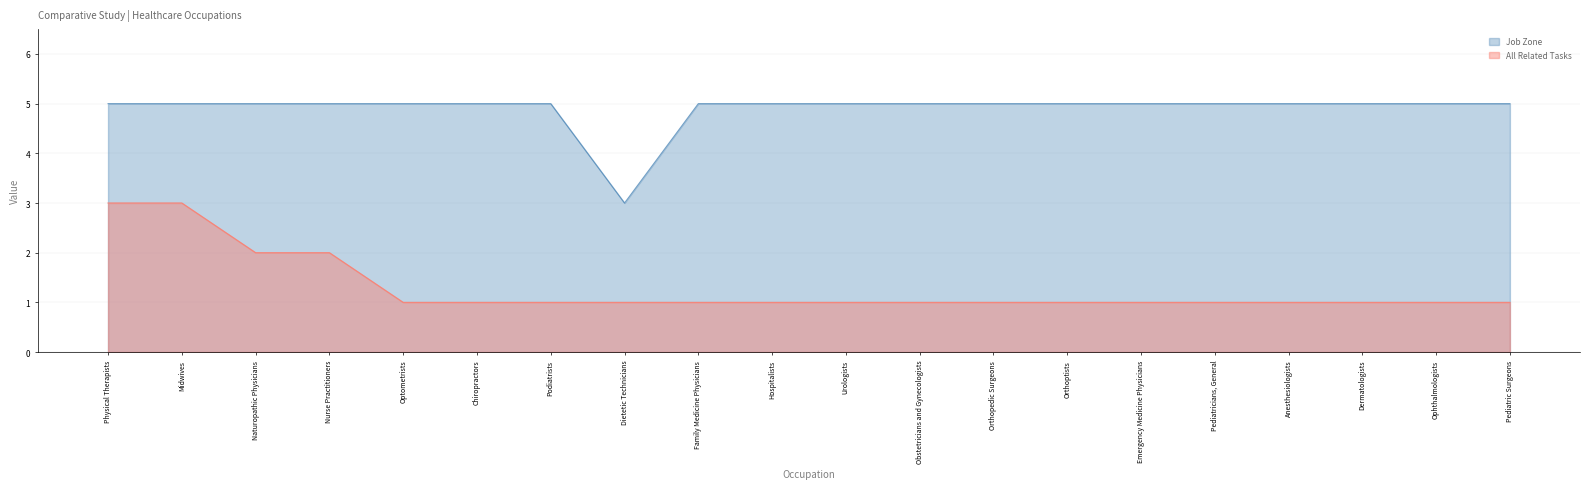

What are all the series names shown in the legend?

Job Zone, All Related Tasks